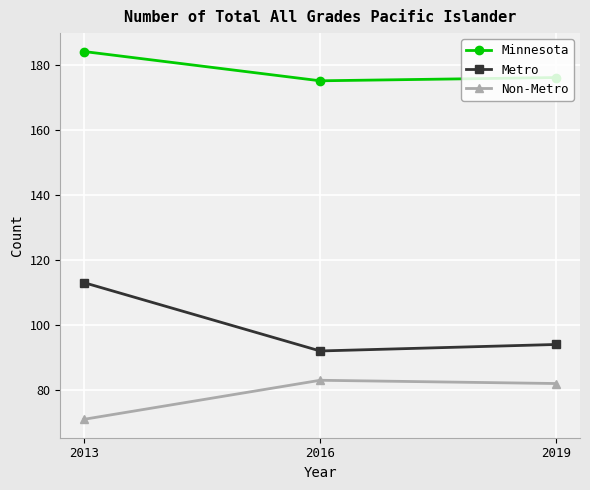

How many lines are shown in the chart?

3